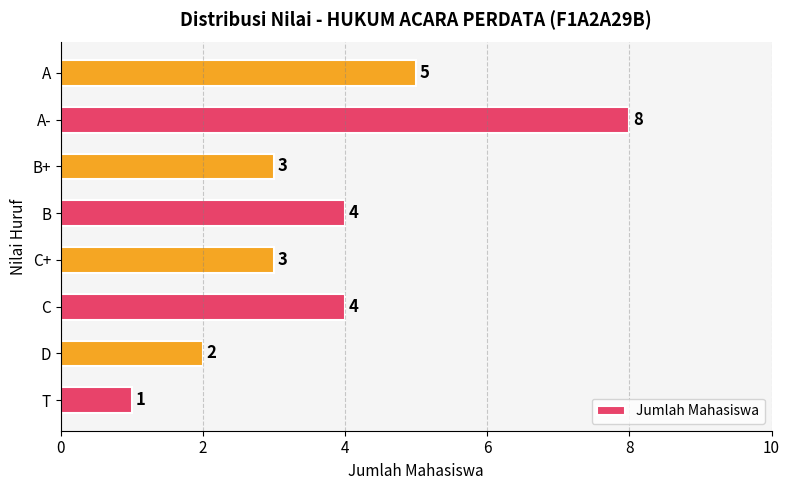

True or false: the data shows 8 at A-.

True